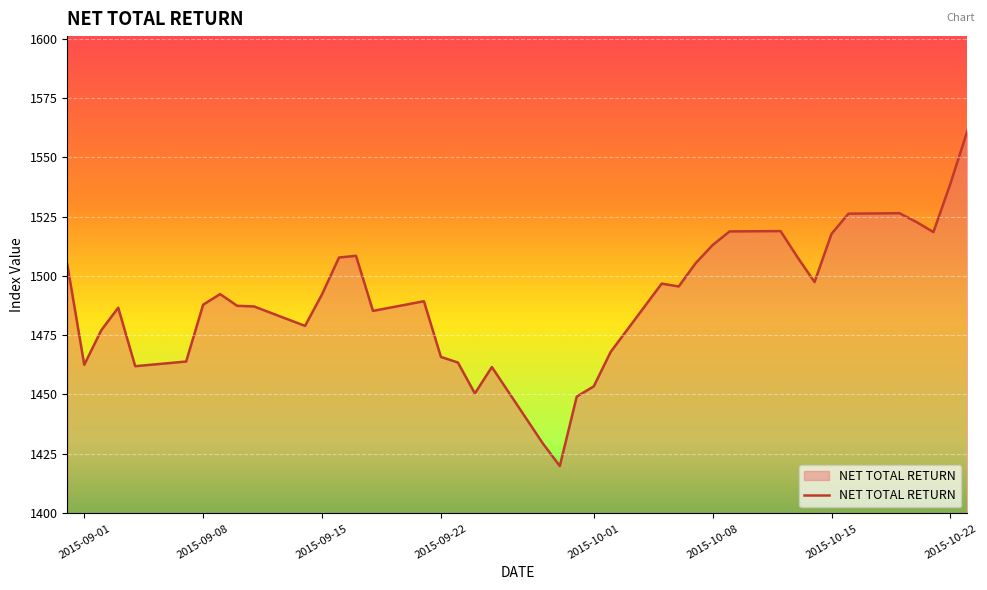

What is the maximum value for NET TOTAL RETURN?

1561.2